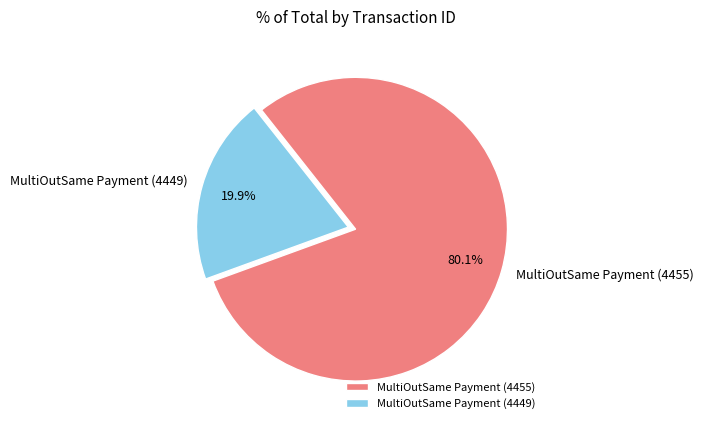

What percentage is the MultiOutSame Payment (4455) slice, to the nearest percent?

80%